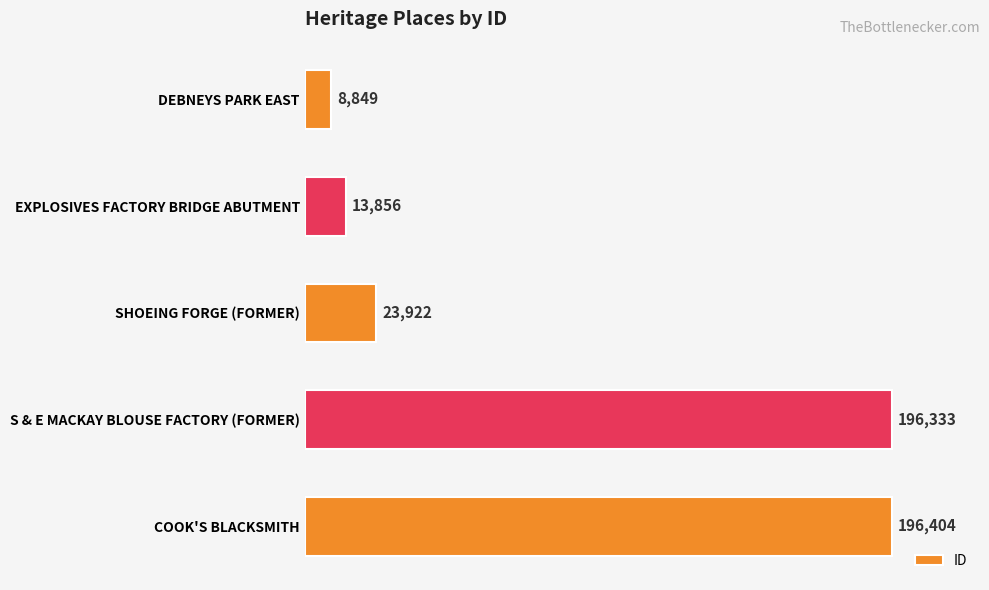

Is it true that the value at S & E MACKAY BLOUSE FACTORY (FORMER) is 196333?

True